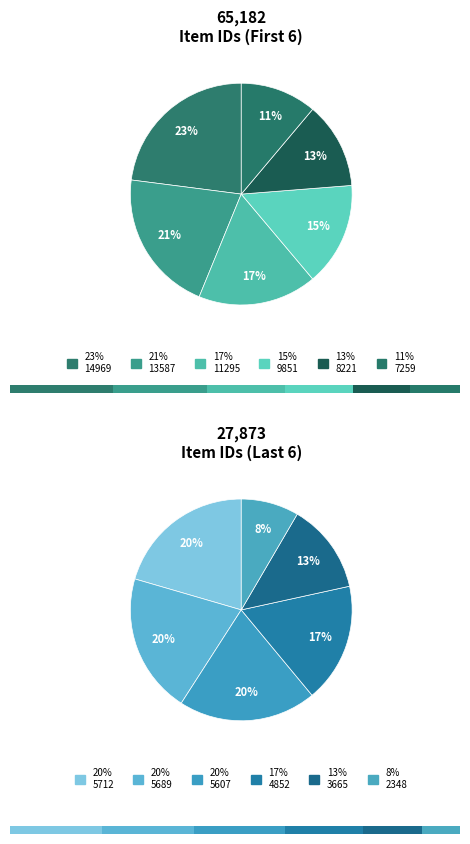

Do 7259 and 13587 together represent more than half of the pie?

No